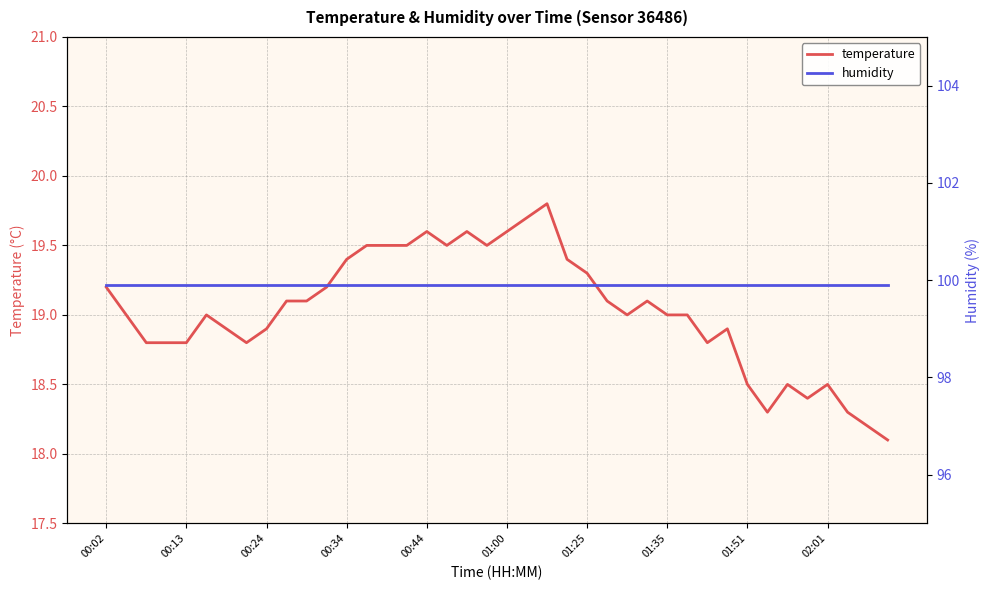

What is the difference between the second highest and minimum values in the temperature series?

1.6